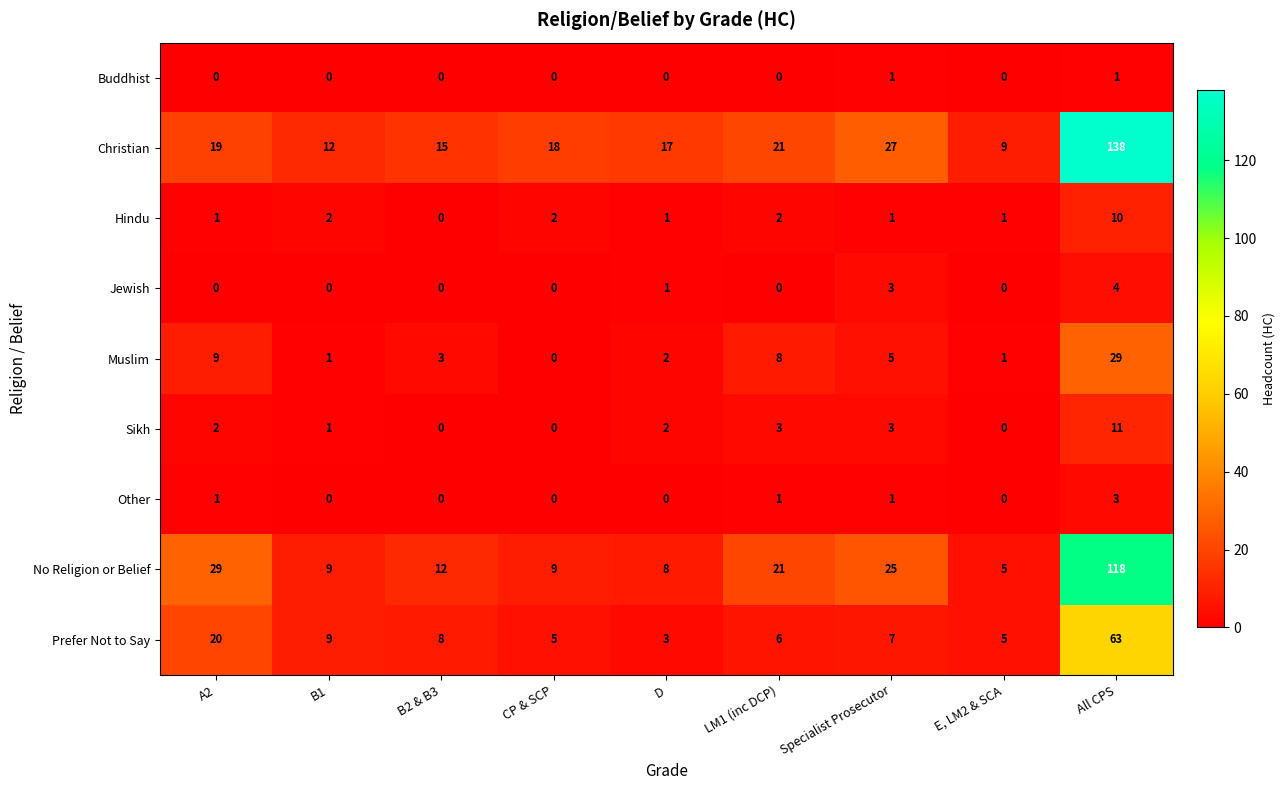

Which category has the lowest value in the Muslim series?

CP & SCP